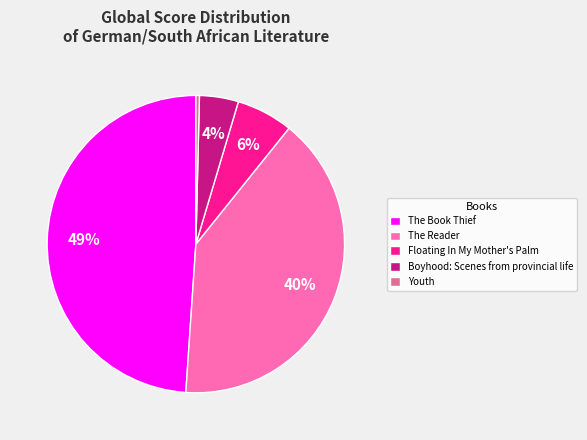

To the nearest percent, what is the combined percentage of Youth and The Book Thief?

49%